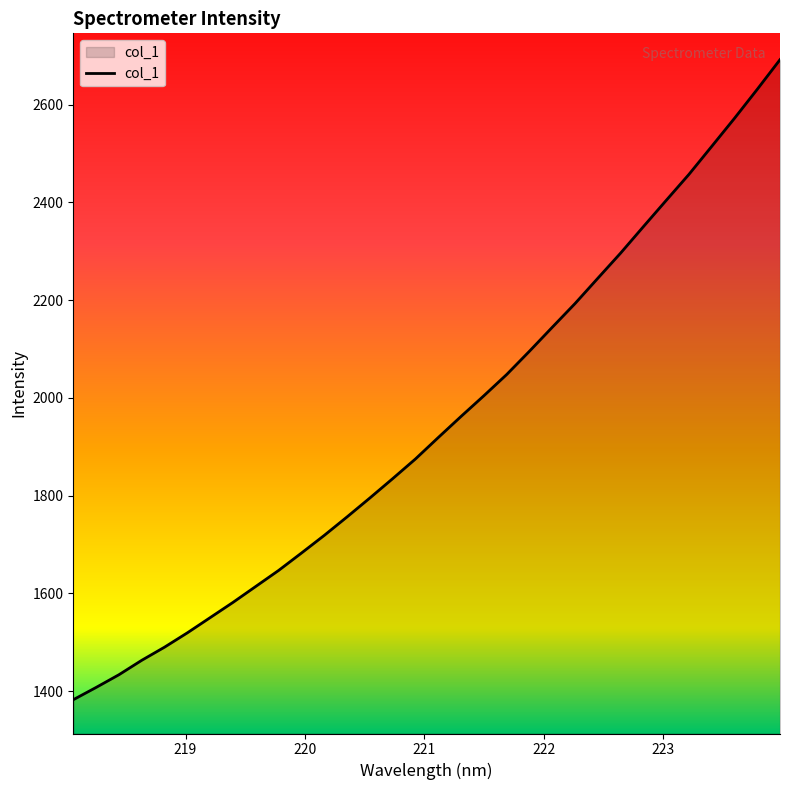

What is the minimum value shown in the chart?

1382.6